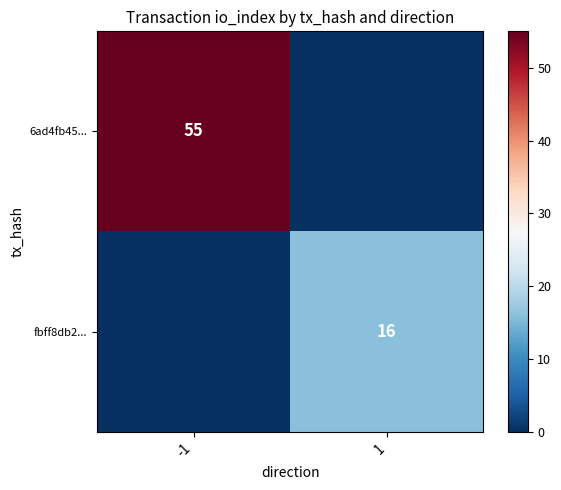

Which label corresponds to the smallest value in the chart?

1